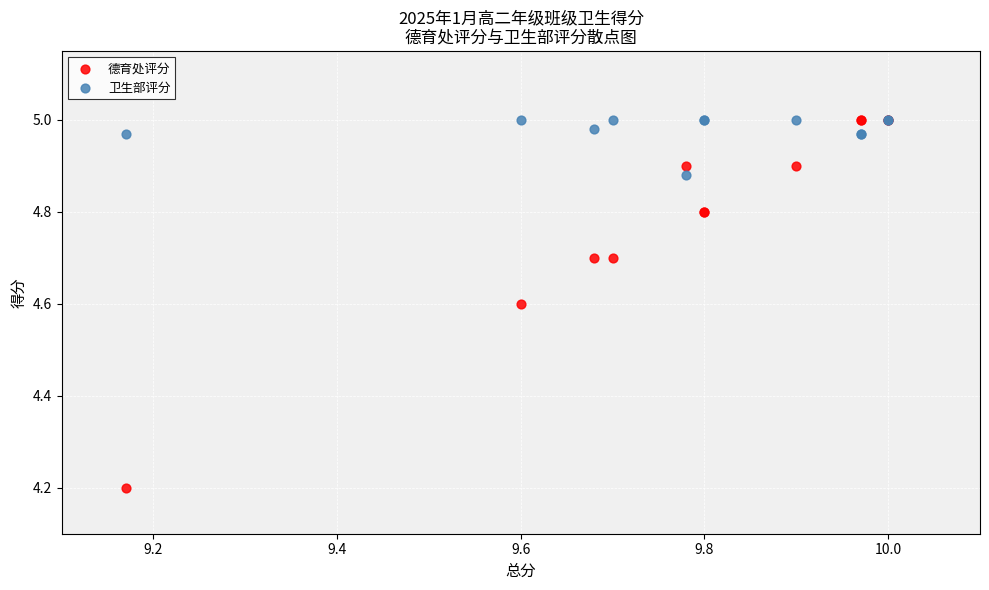

What are all the series names shown in the legend?

德育处评分, 卫生部评分